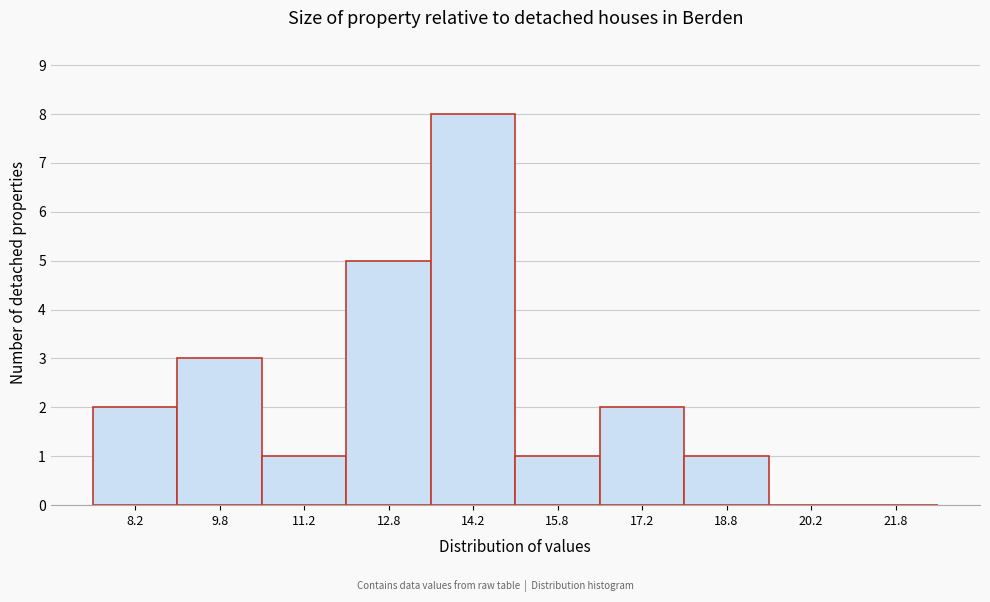

Over which range of the x-axis is the bar tallest?

13.5 to 15.0